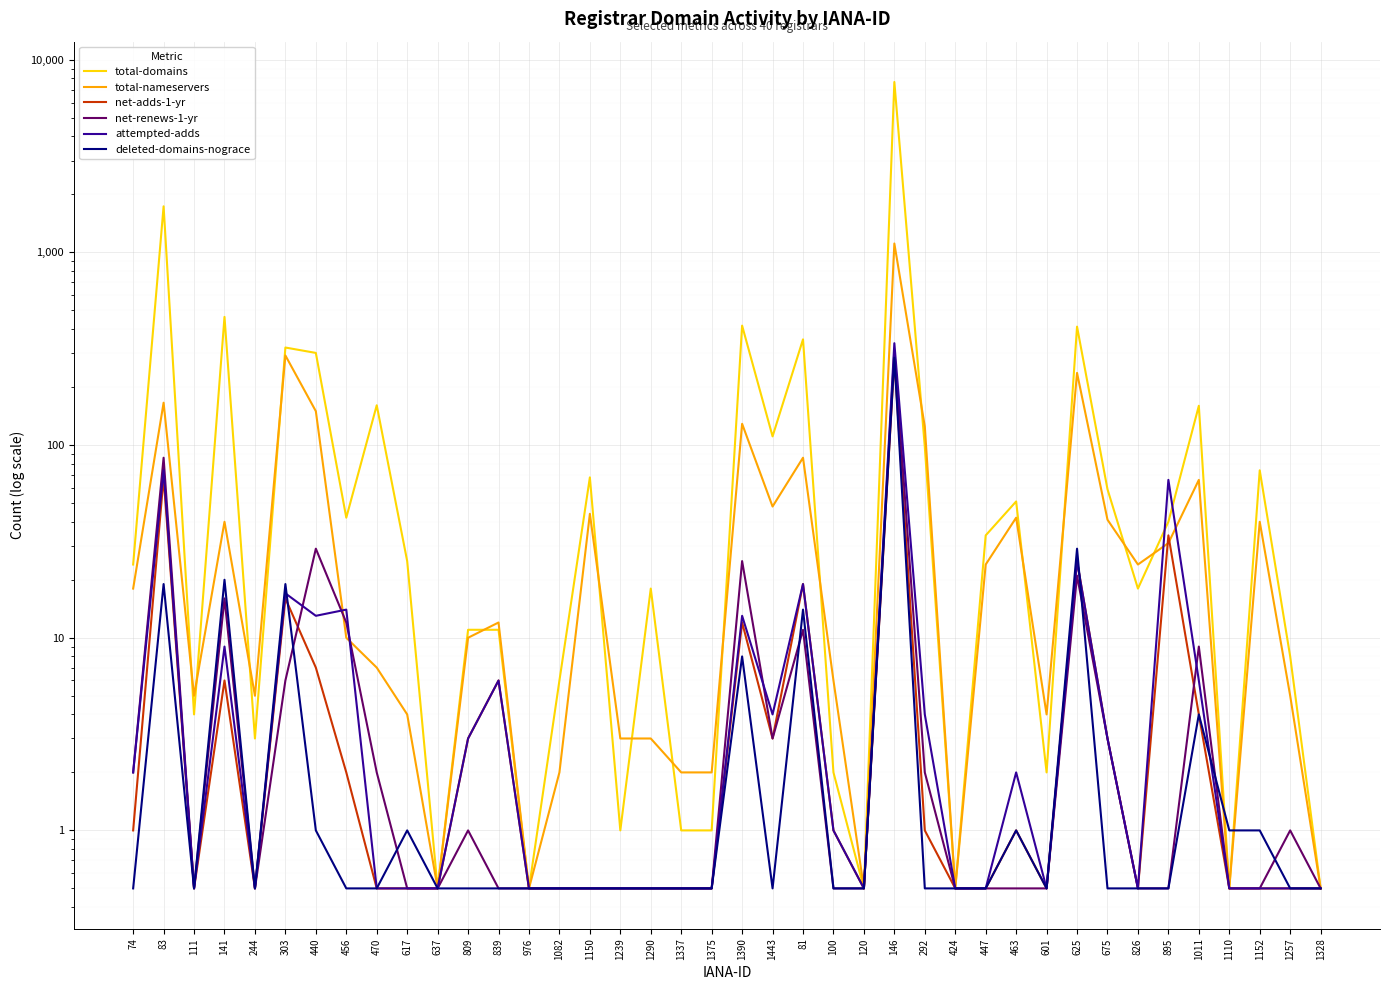

What is the value of the total-domains point at the 31st from the left?

2.0